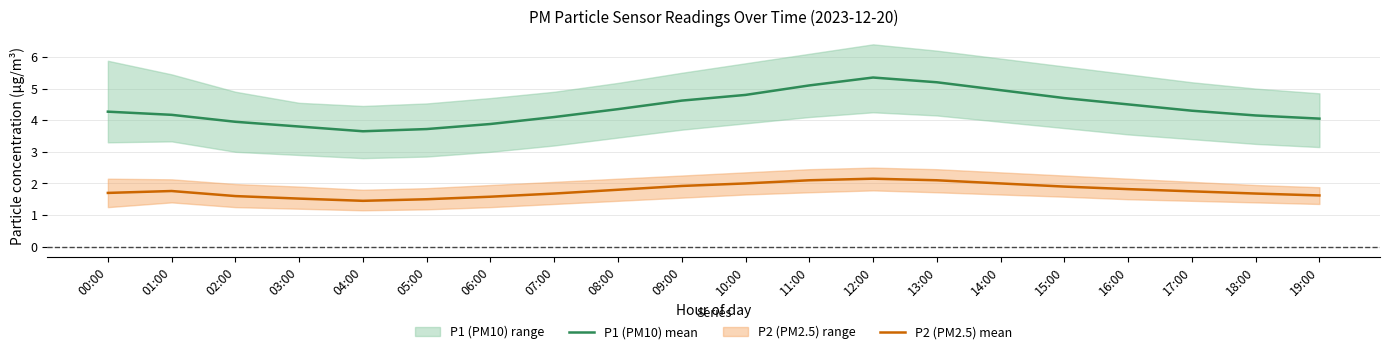

True or false: P2 (PM2.5) mean and P1 (PM10) mean cross at least once.

False